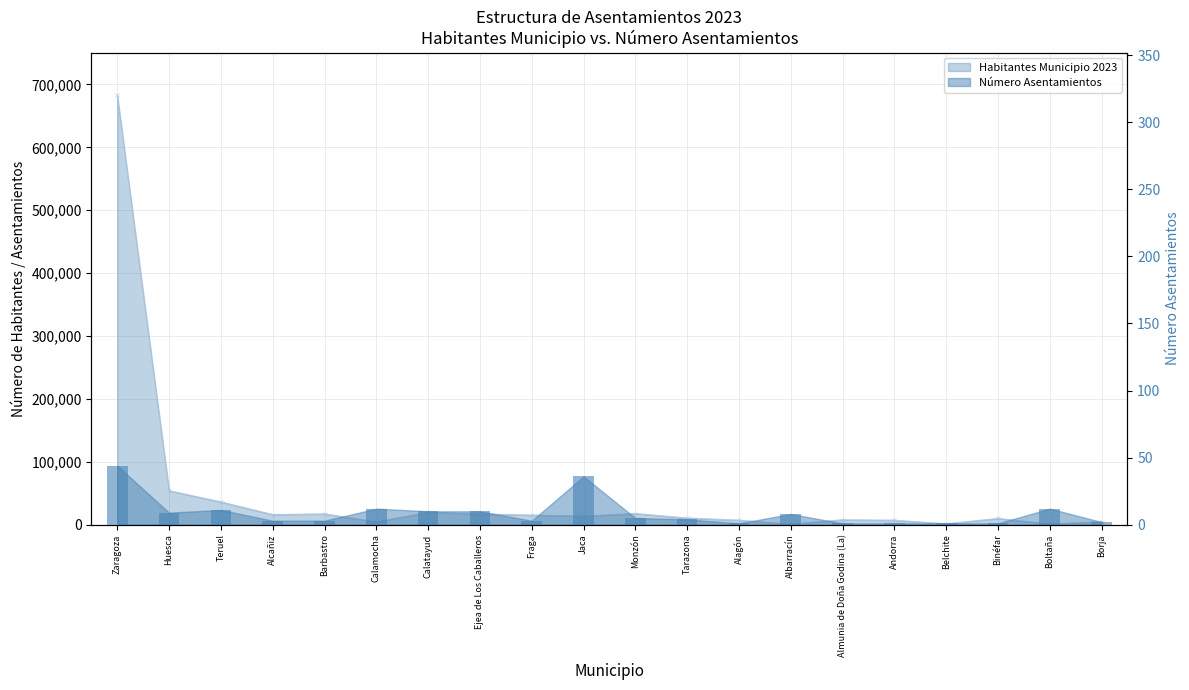

What is the lowest value of the Número Asentamientos series?

1